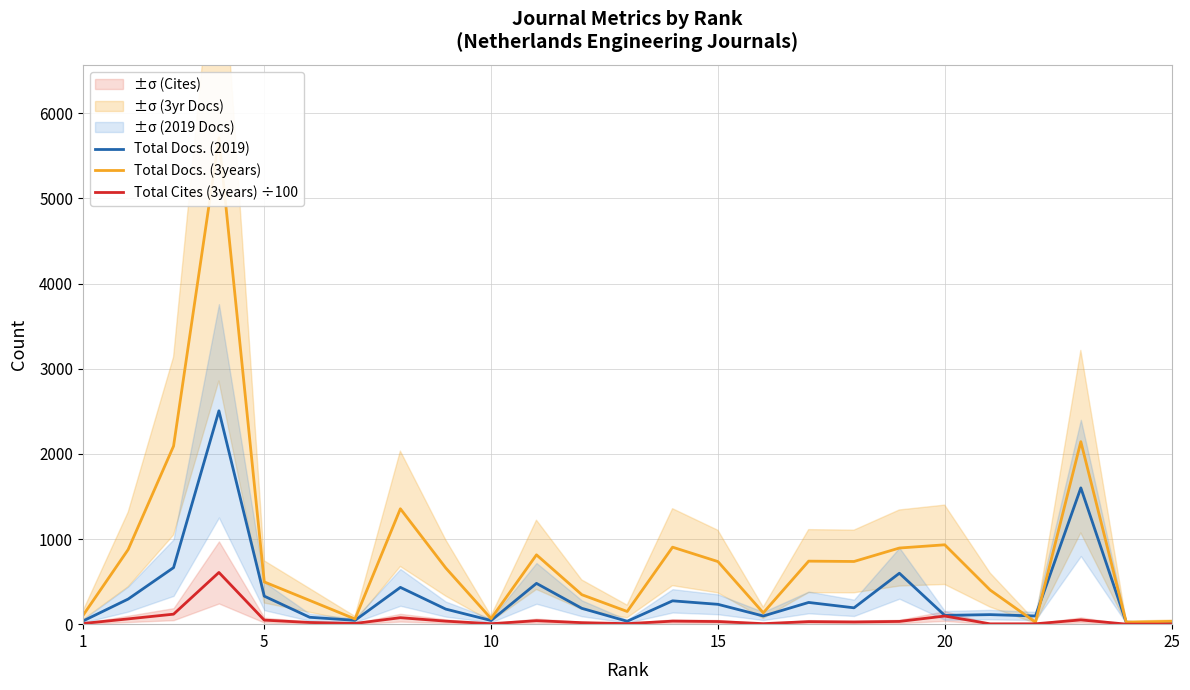

How many data points does each series have?

25